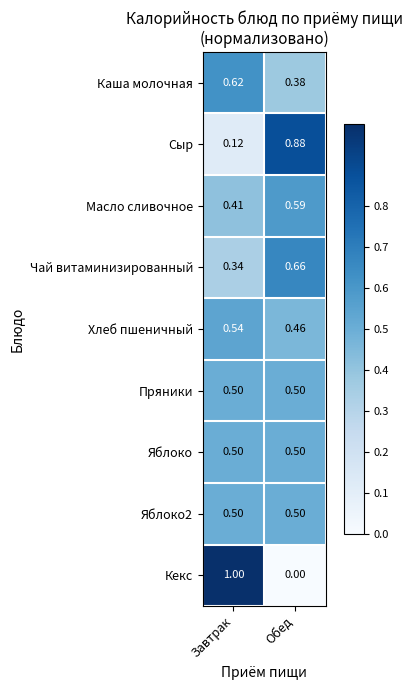

List the labels in order of Каша молочная value, largest first.

Завтрак, Обед